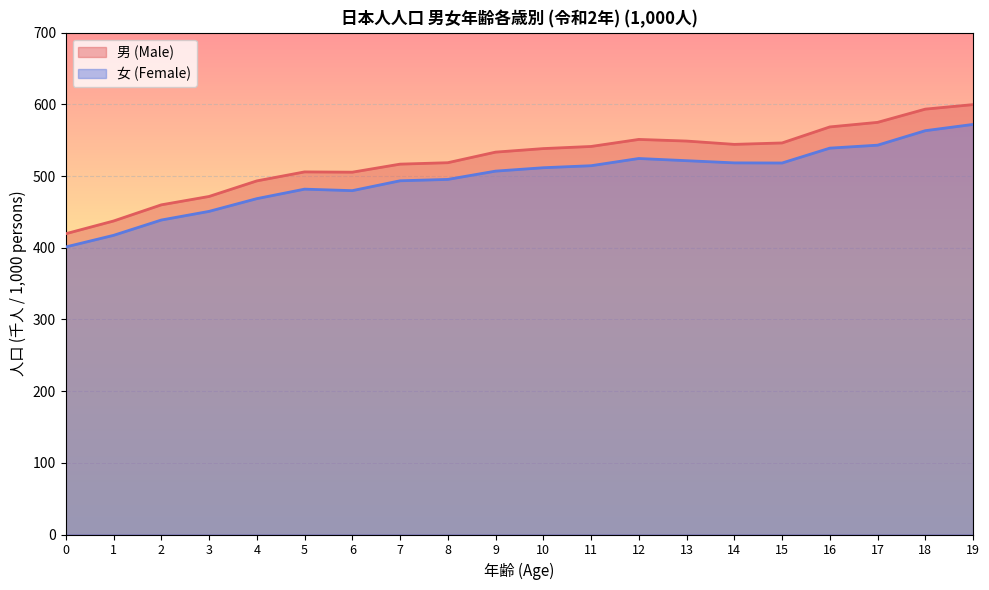

How many lines are shown in the chart?

2